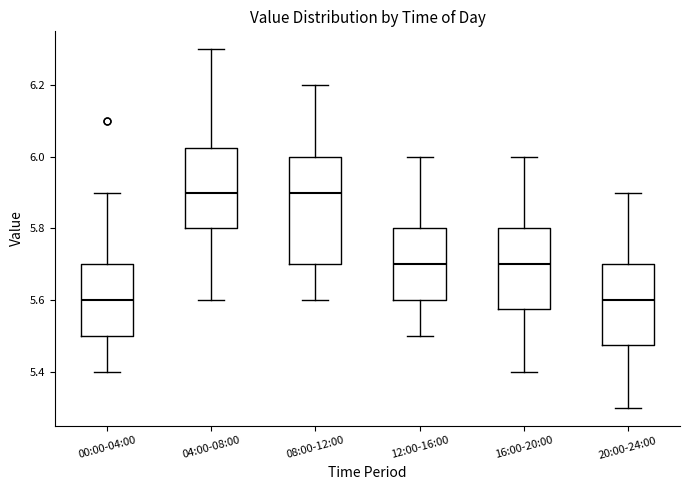

Reading left to right, read every box against the y-axis: the position of its median line, the range the box covers, and the ends of its whiskers. The values are not printed on the chart, so give them approximately, as read against the axis.

00:00-04:00: median 5.60, box 5.50 to 5.70, whiskers 5.40 to 5.90
04:00-08:00: median 5.90, box 5.80 to 6.02, whiskers 5.60 to 6.30
08:00-12:00: median 5.90, box 5.70 to 6.00, whiskers 5.60 to 6.20
12:00-16:00: median 5.70, box 5.60 to 5.80, whiskers 5.50 to 6.00
16:00-20:00: median 5.70, box 5.58 to 5.80, whiskers 5.40 to 6.00
20:00-24:00: median 5.60, box 5.48 to 5.70, whiskers 5.30 to 5.90